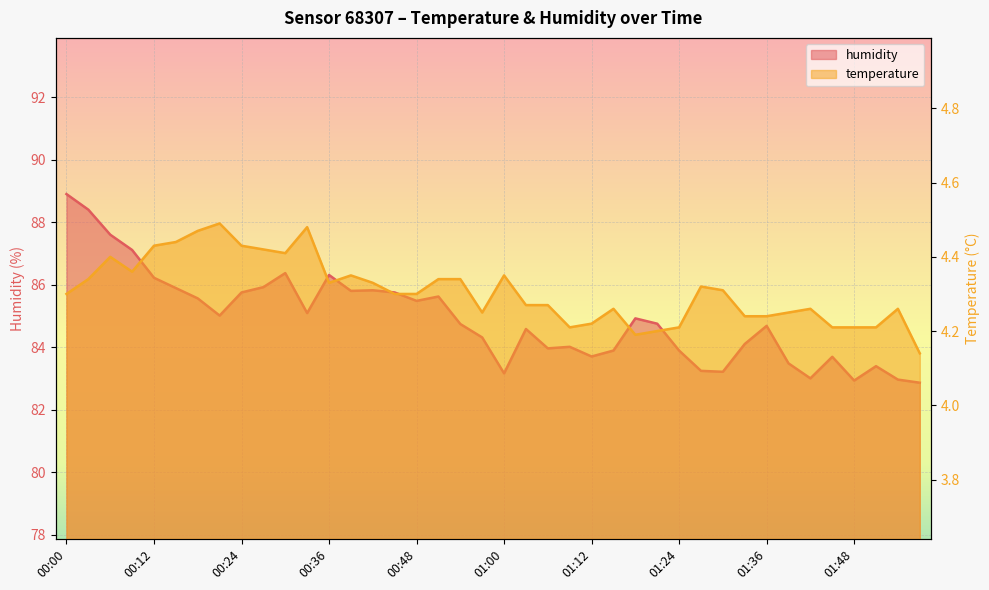

The temperature series shows 4.3 at 00:00. True or false?

True